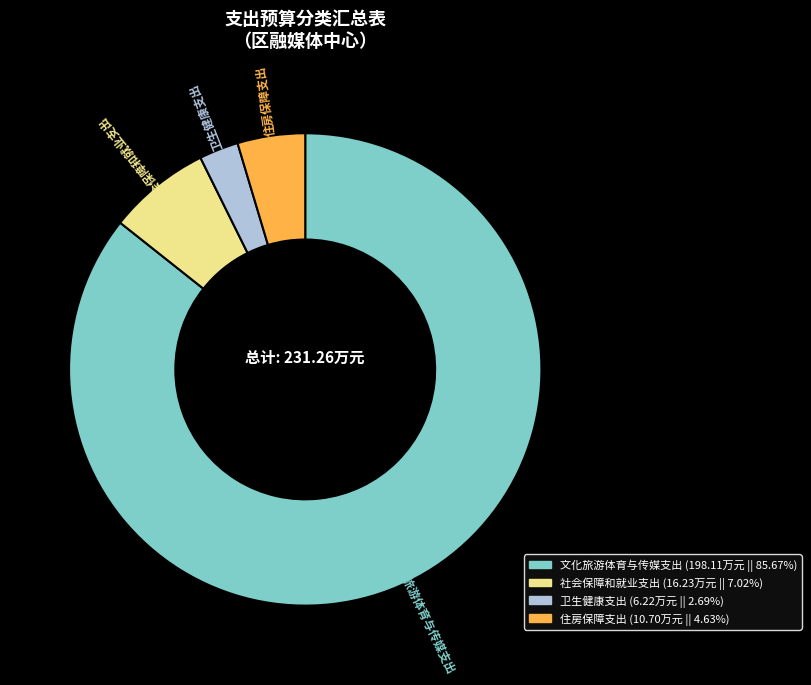

Combined, do 住房保障支出 and 社会保障和就业支出 account for over 50%?

No